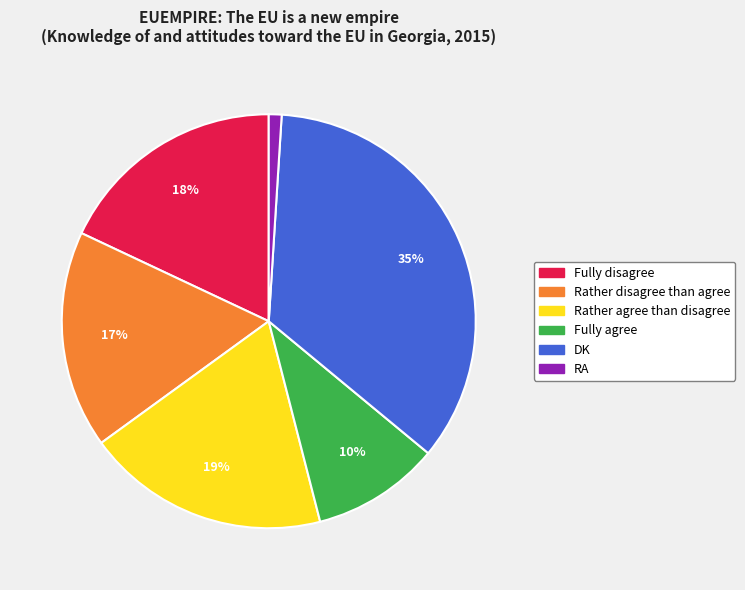

To the nearest percent, what is the difference between the largest and smallest slice percentages?

34%